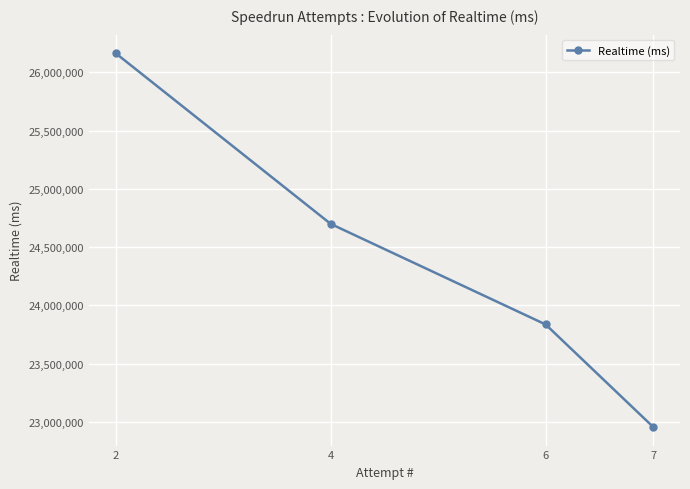

What is the ratio of the value at 2 to the value at 6?

1.1